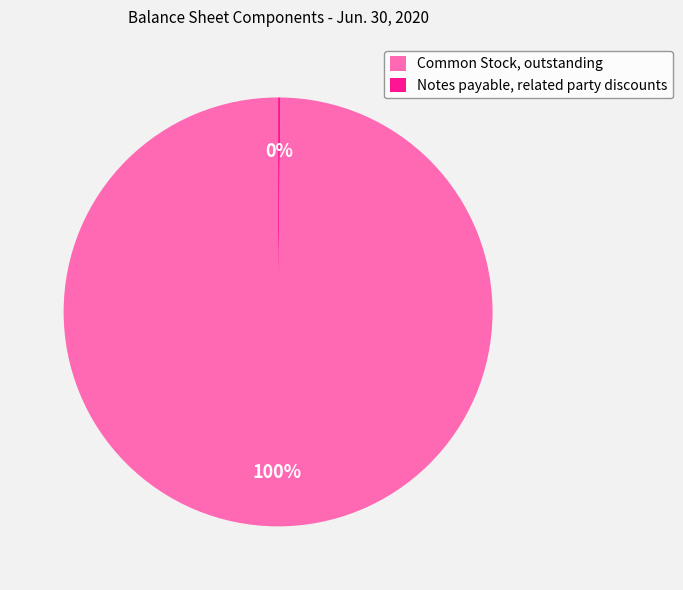

Does any single category account for the majority?

Yes